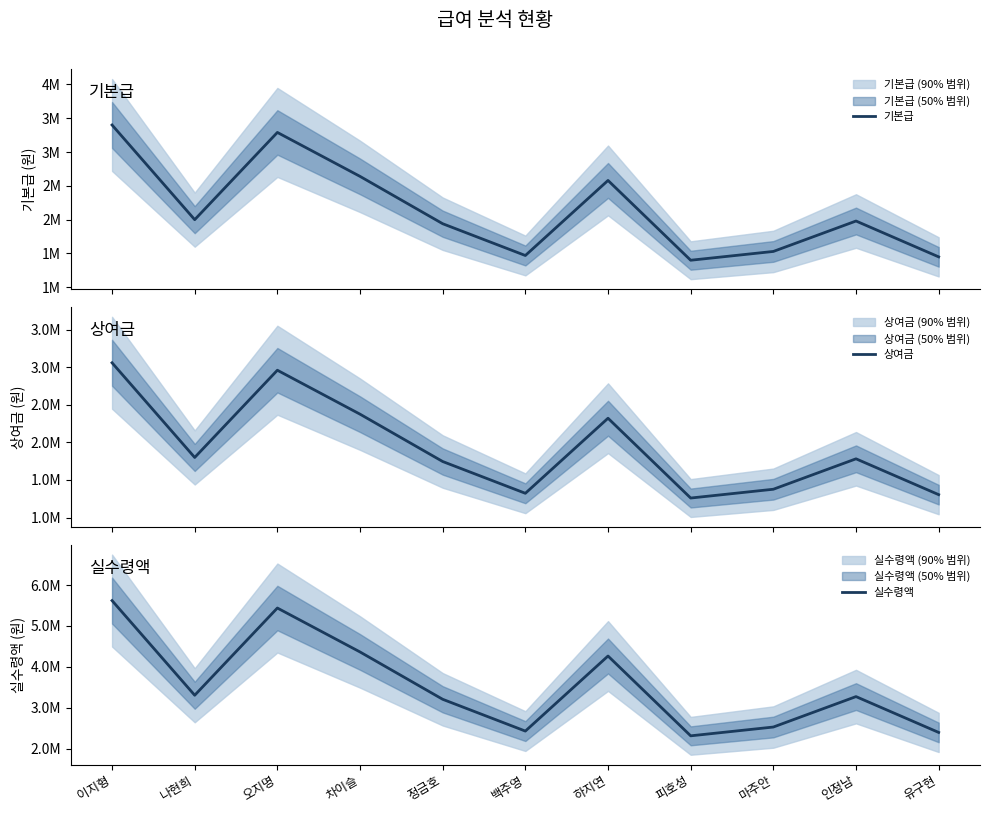

True or false: 기본급 and 실수령액 cross at least once.

False